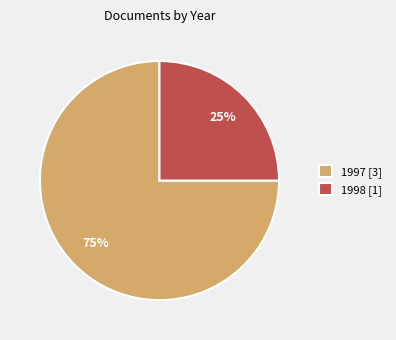

Is there a majority slice in this chart?

Yes